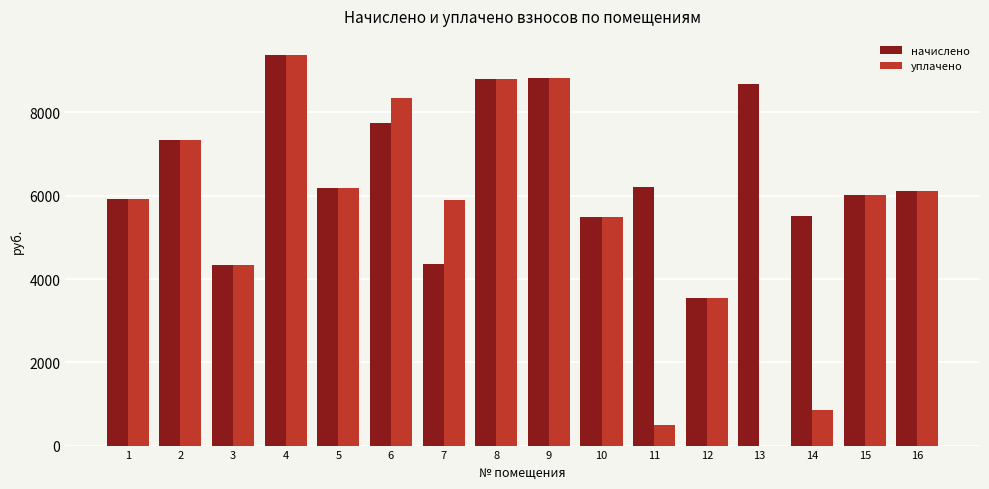

Is it true that начислено equals 4346.9 at 3?

True